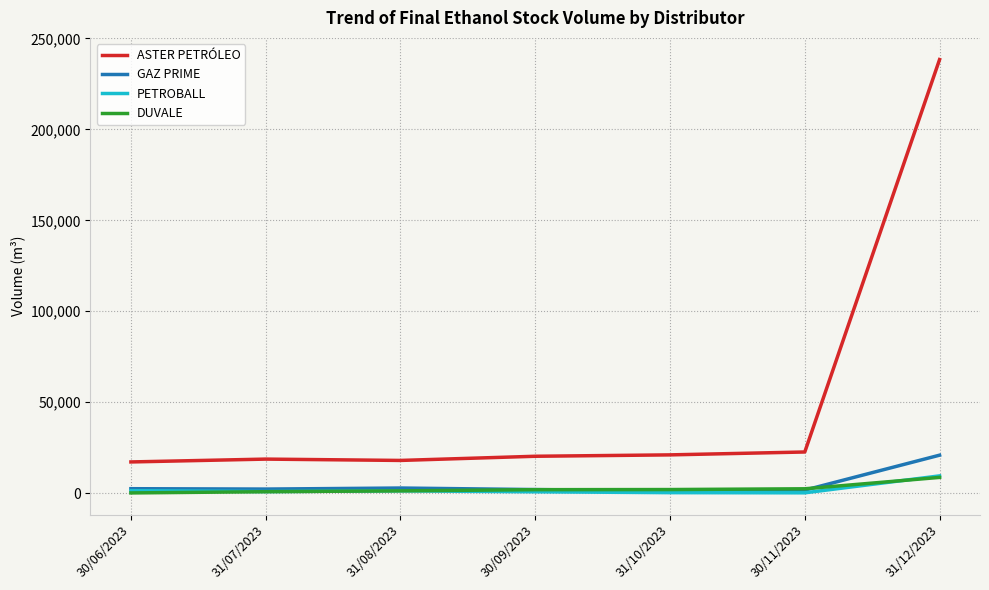

Does the chart display data point markers on the line(s)?

No